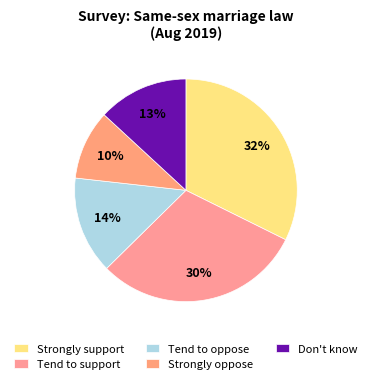

Which category has the smallest portion of the pie?

Strongly oppose